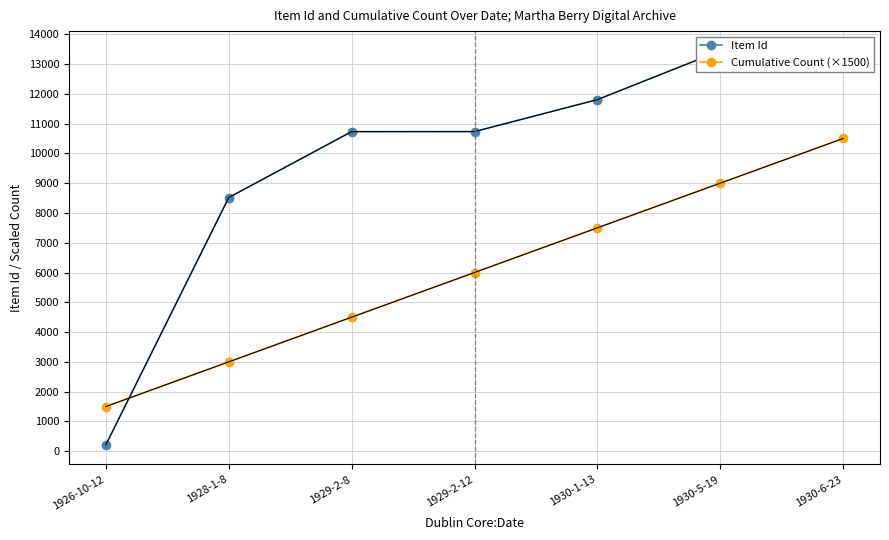

Which series changed the most between 1929-2-8 and 1930-1-13?

Cumulative Count (×1500)